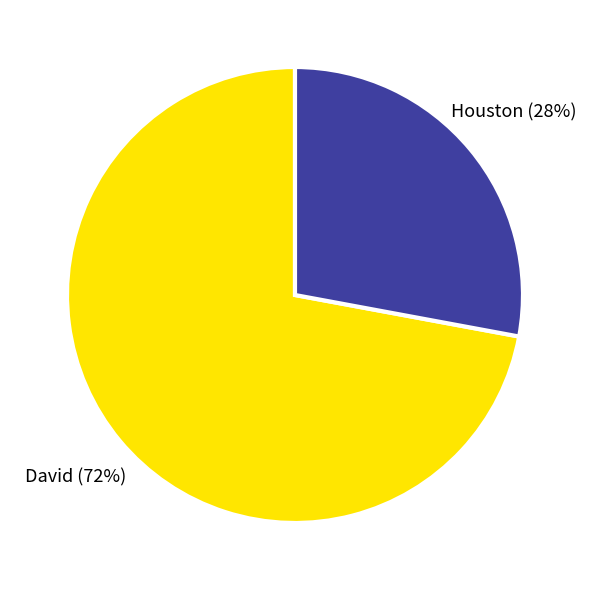

Which category has the biggest portion of the pie?

David